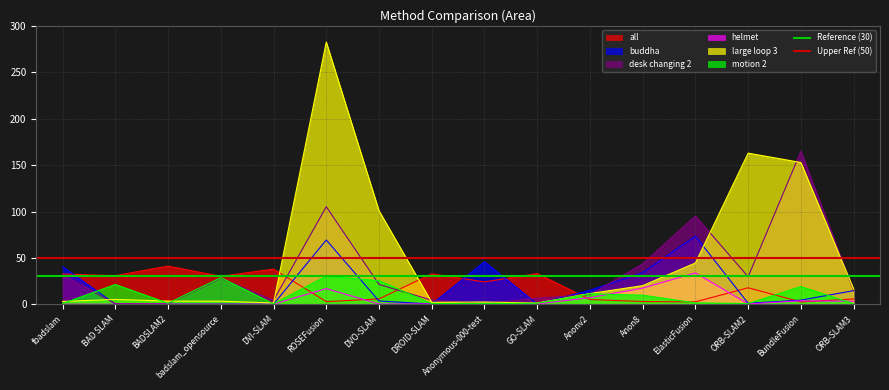

Does the chart have visible grid lines?

Yes